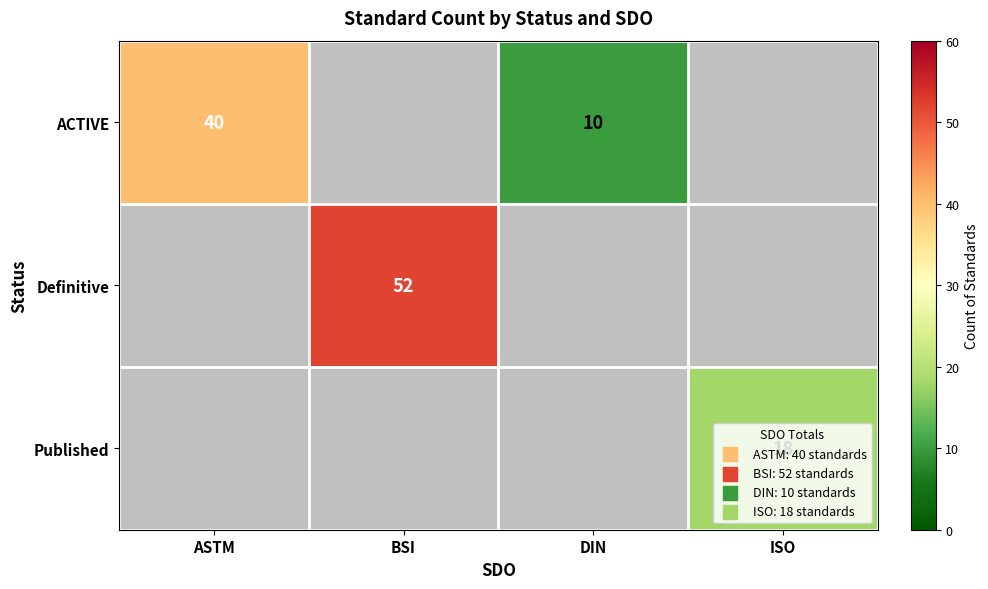

True or false: ACTIVE has a value of 10 at DIN.

True